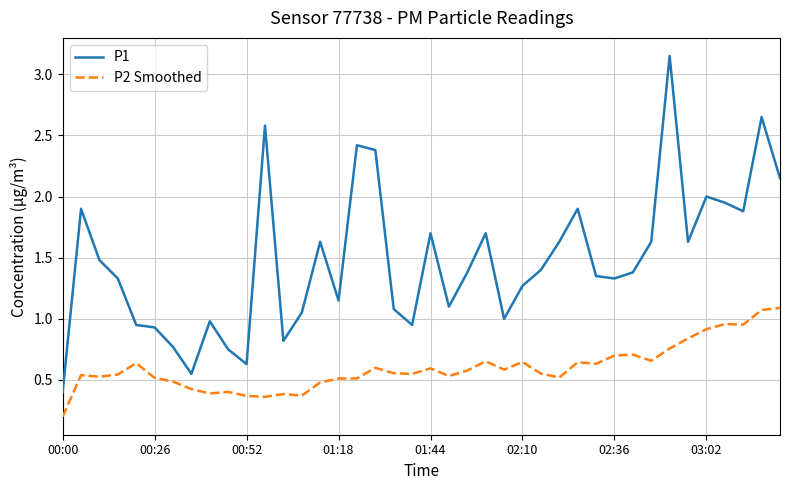

True or false: P2 Smoothed and P1 cross at least once.

False